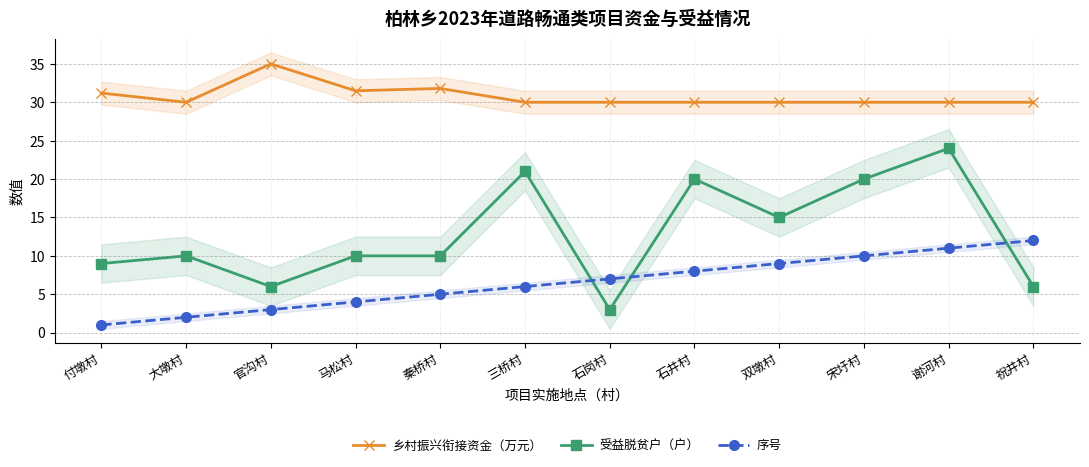

What position from the right is 石井村?

5